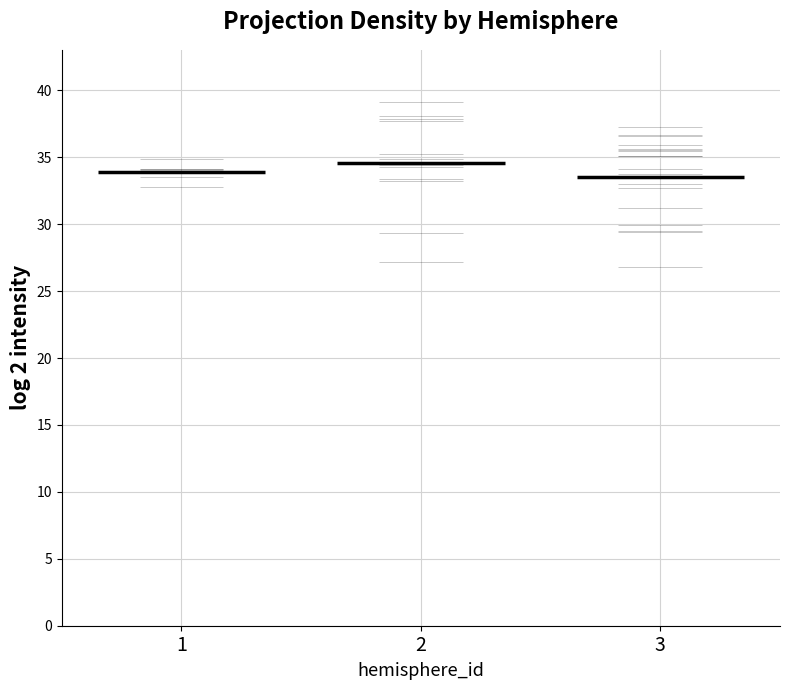

Does the chart contain any negative values?

No